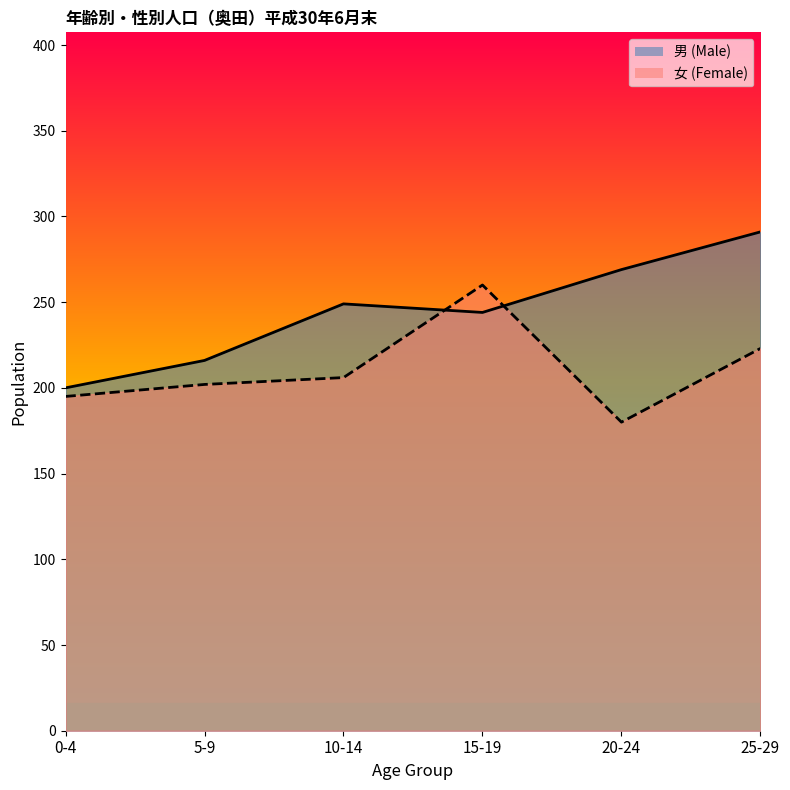

What value does the 男 (Male) series have at 25-29?

291